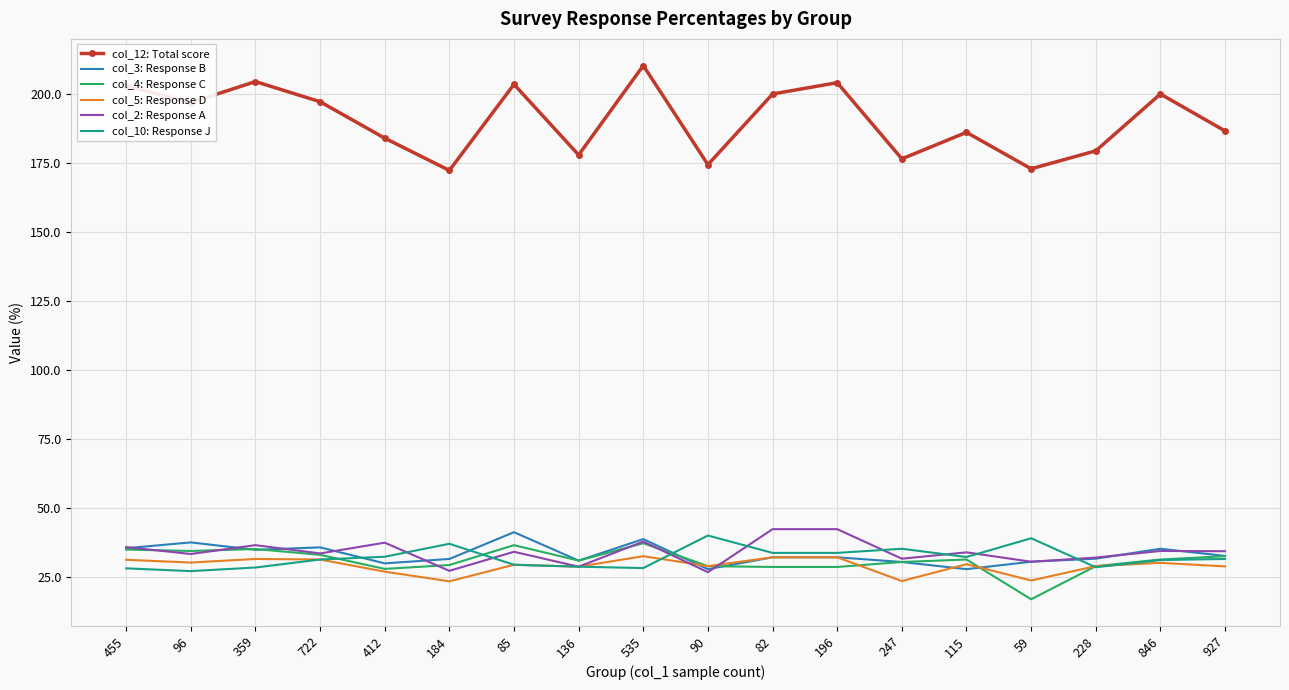

What position from the right is 247?

6